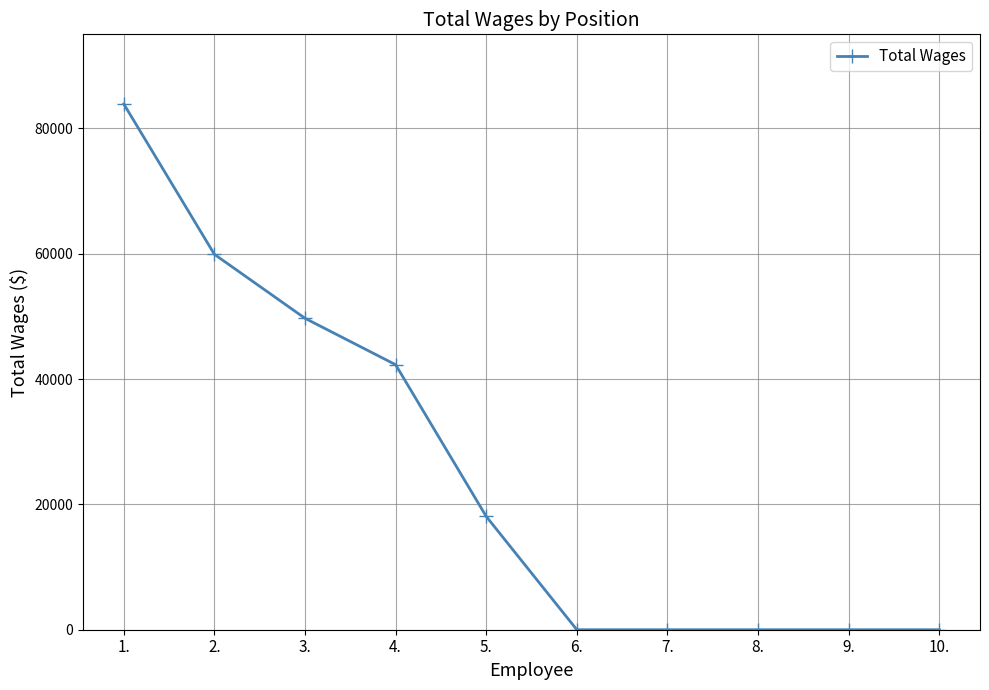

Reading left to right, extract all data points from this chart.

83886	59897	49693	42289	18080	0	0	0	0	0